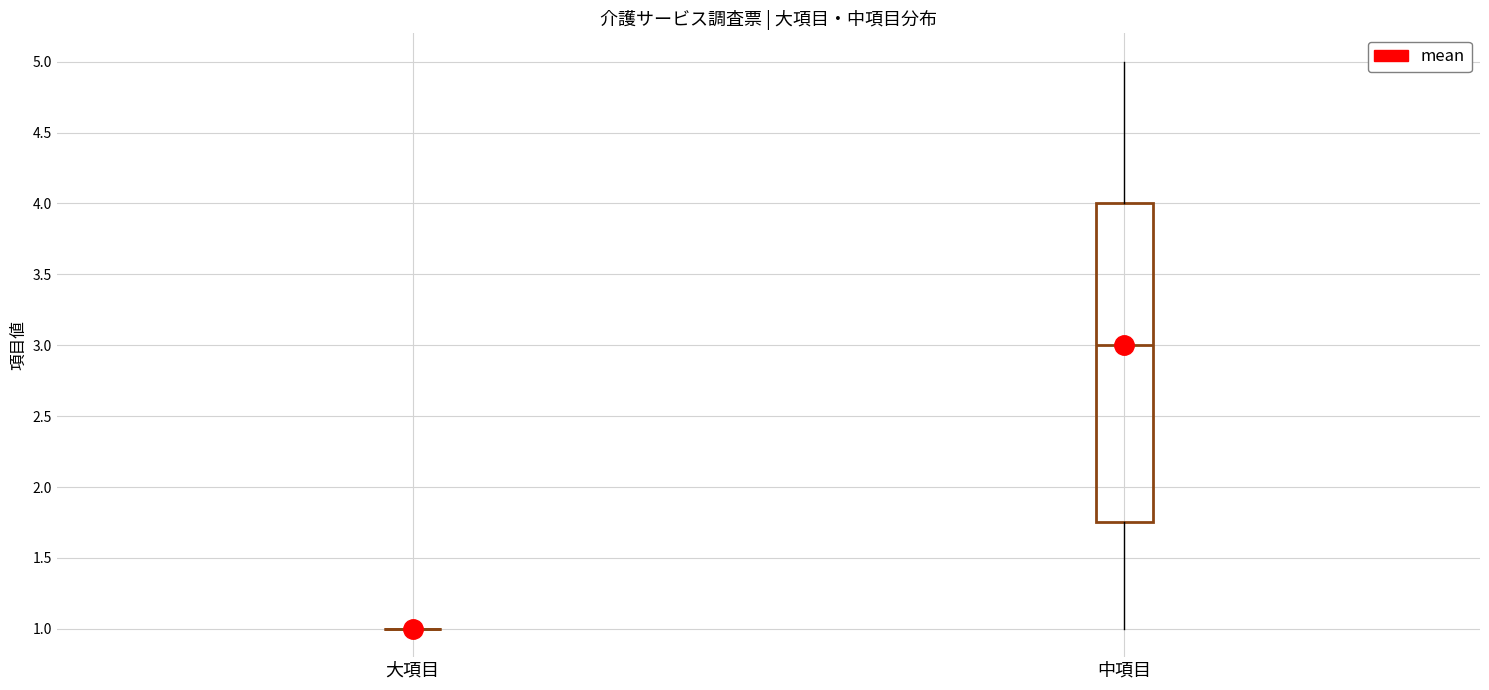

Reading left to right, read every box against the y-axis: the position of its median line, the range the box covers, and the ends of its whiskers. The values are not printed on the chart, so give them approximately, as read against the axis.

大項目: box collapsed to a line at 1.00, whiskers 1.00 to 1.00
中項目: median 3.00, box 1.75 to 4.00, whiskers 1.00 to 5.00